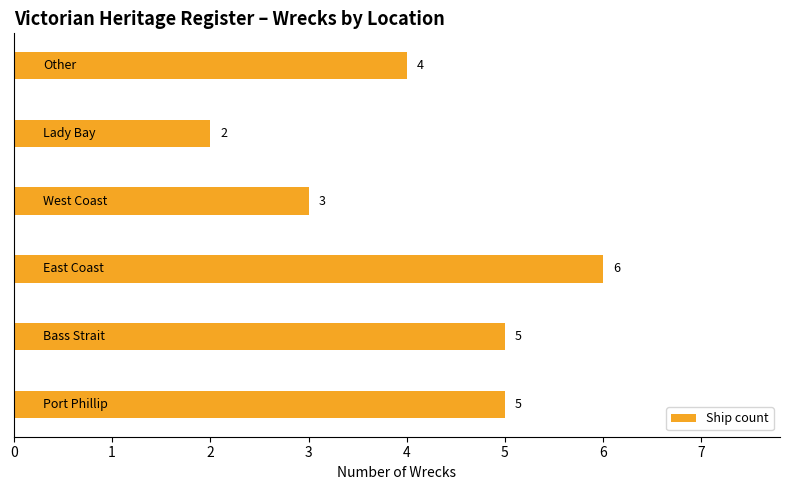

How many values are between 3 and 5?

4